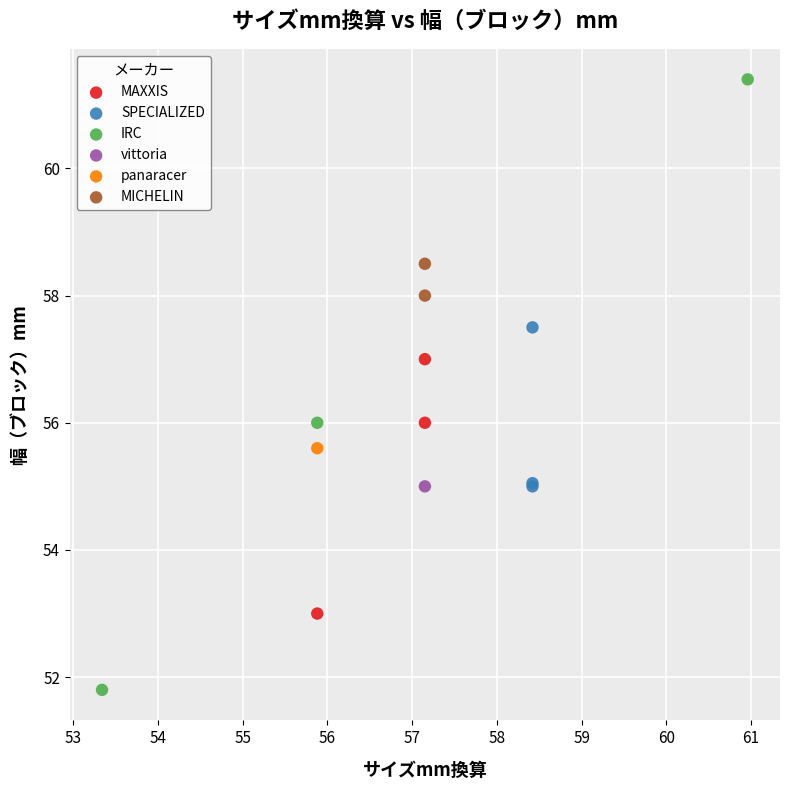

What are all the series names shown in the legend?

MAXXIS, SPECIALIZED, IRC, vittoria, panaracer, MICHELIN